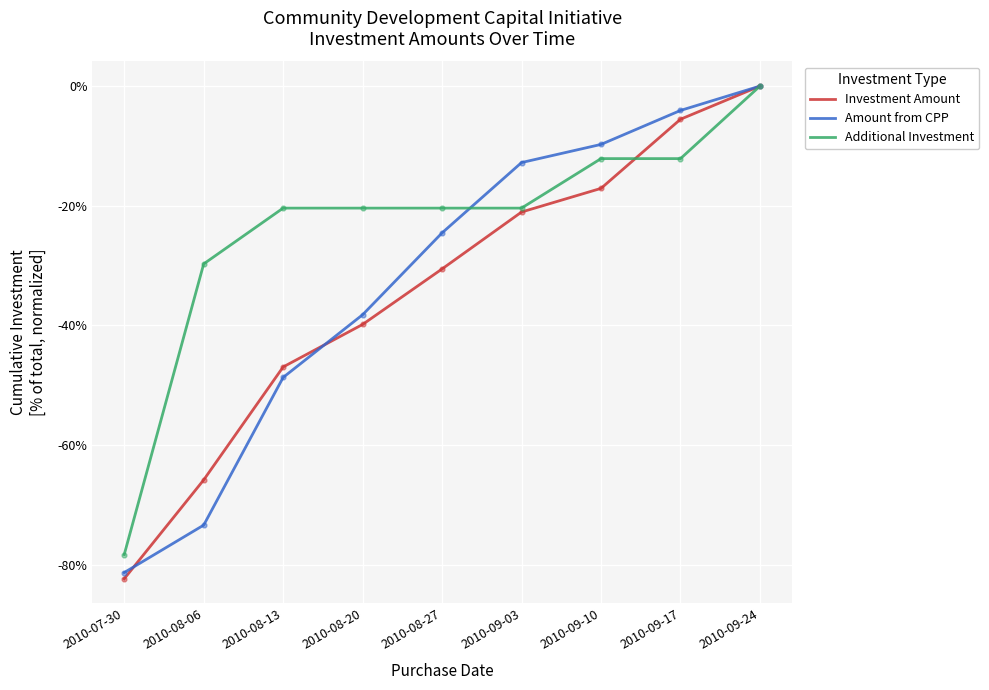

Is the value of Additional Investment at 2010-07-30 greater than the value of Amount from CPP at 2010-08-20?

No